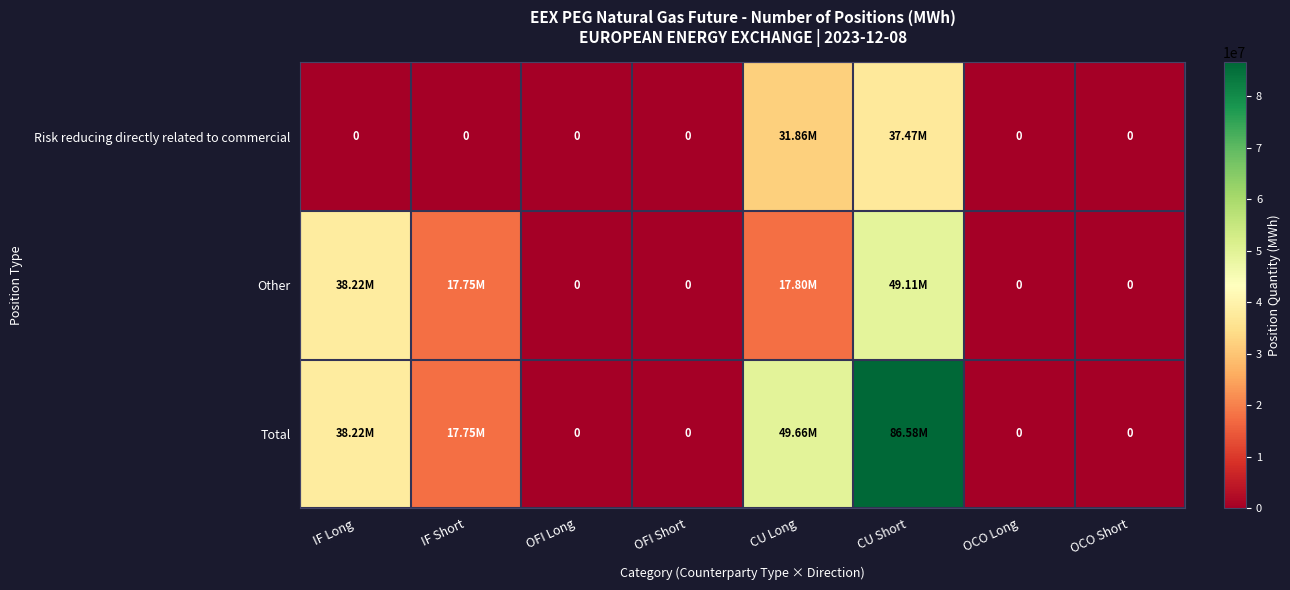

How many series are shown in this chart?

3